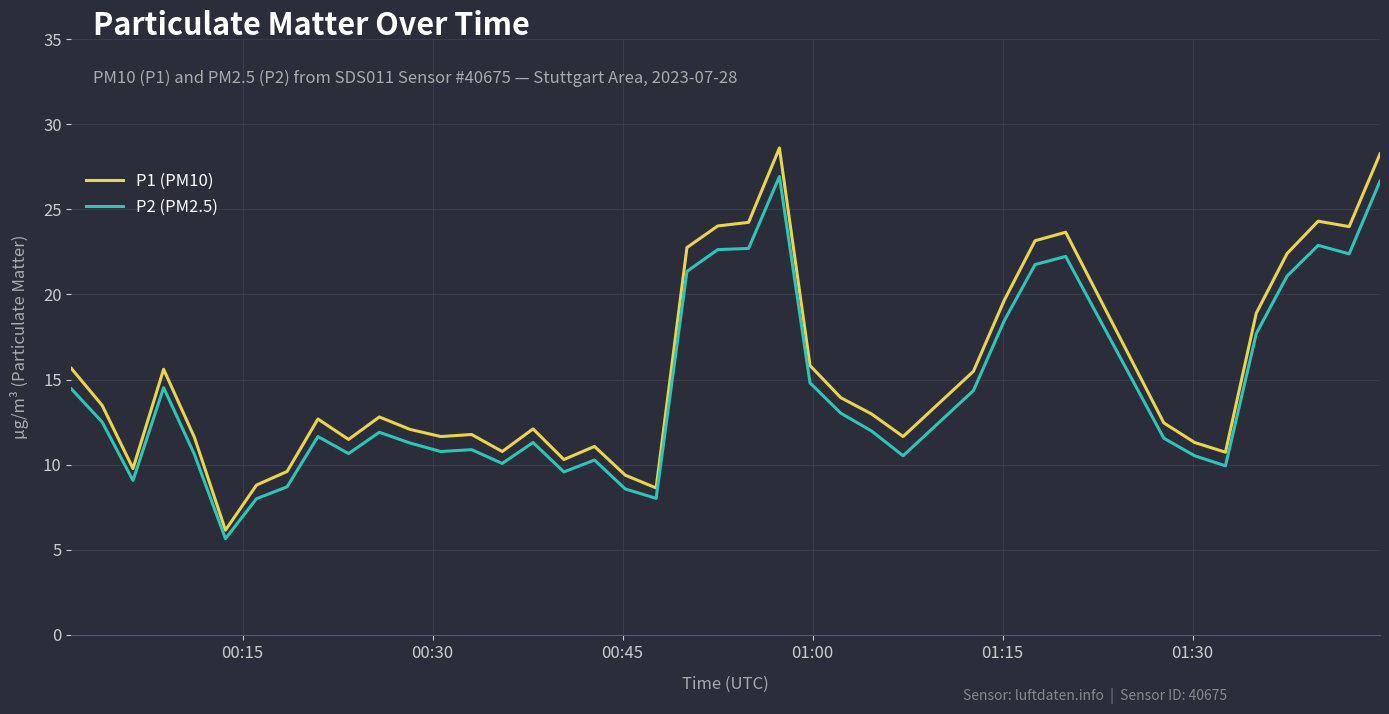

True or false: P1 (PM10) and P2 (PM2.5) cross at least once.

False